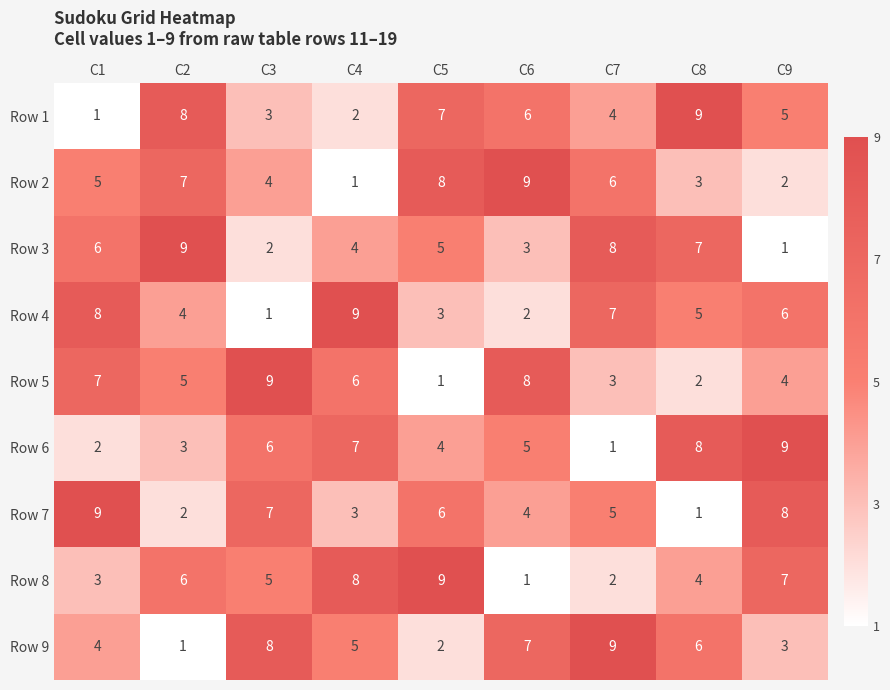

What is the total value across all series at C2?

45